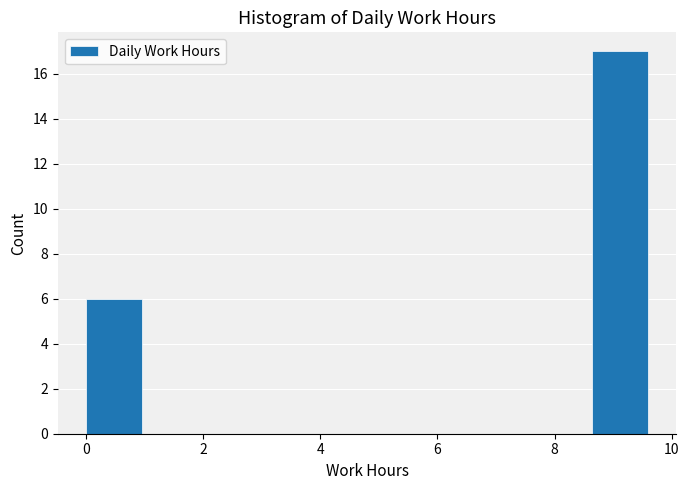

Reading left to right, transcribe this chart: for each bar, give the range it covers on the x-axis and its height. Neither the bar edges nor the heights are printed on the chart, so give them approximately, as read against the axes.

0.00 to 0.96: 6
0.96 to 1.92: 0
1.92 to 2.88: 0
2.88 to 3.84: 0
3.84 to 4.80: 0
4.80 to 5.76: 0
5.76 to 6.72: 0
6.72 to 7.68: 0
7.68 to 8.64: 0
8.64 to 9.60: 17